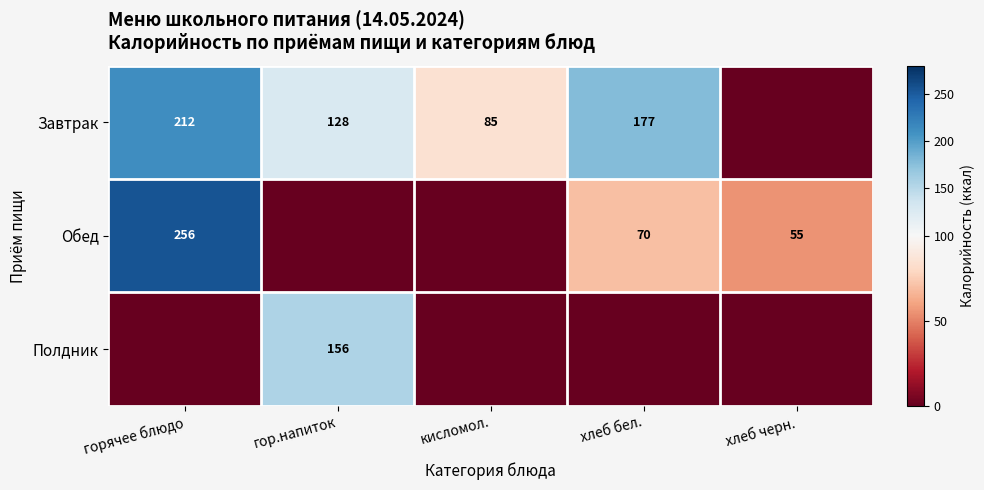

The value of Обед at хлеб бел. is 33. True or false?

False